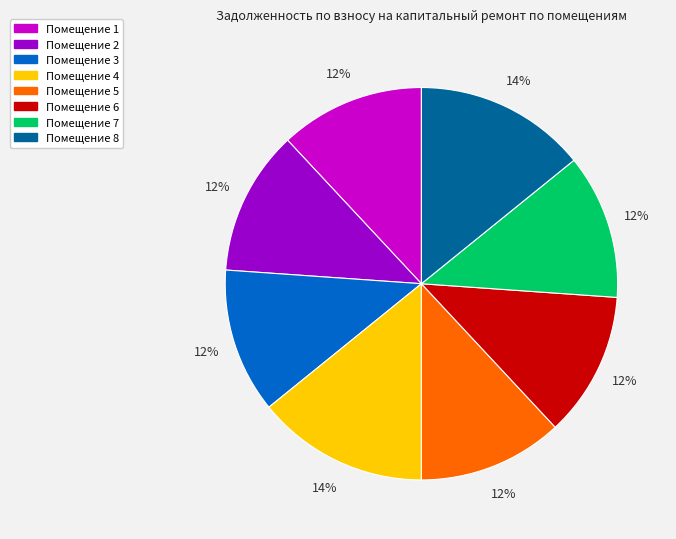

To the nearest percent, what is the average slice percentage?

12%